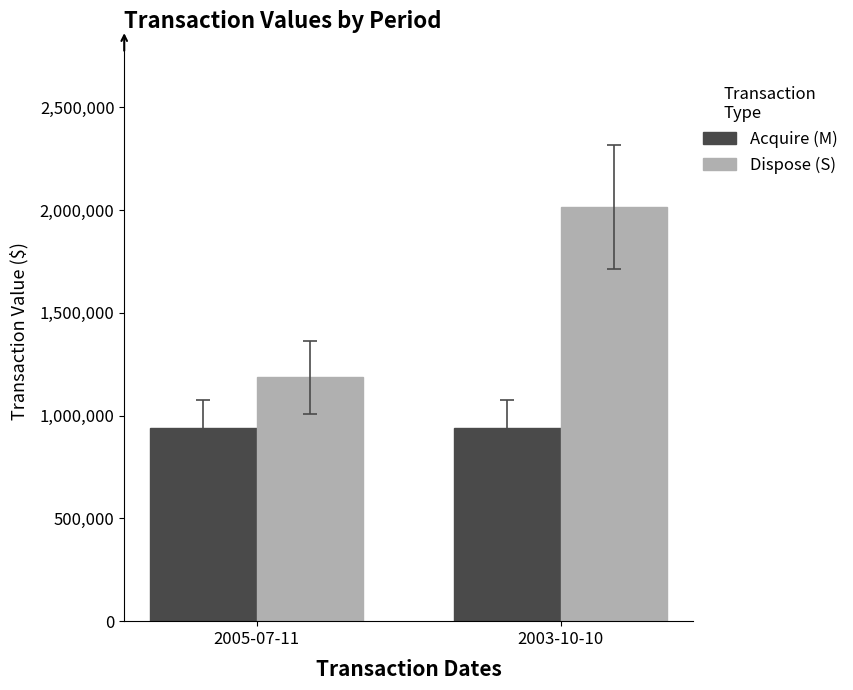

What is the lowest value of the Dispose (S) series?

1186750